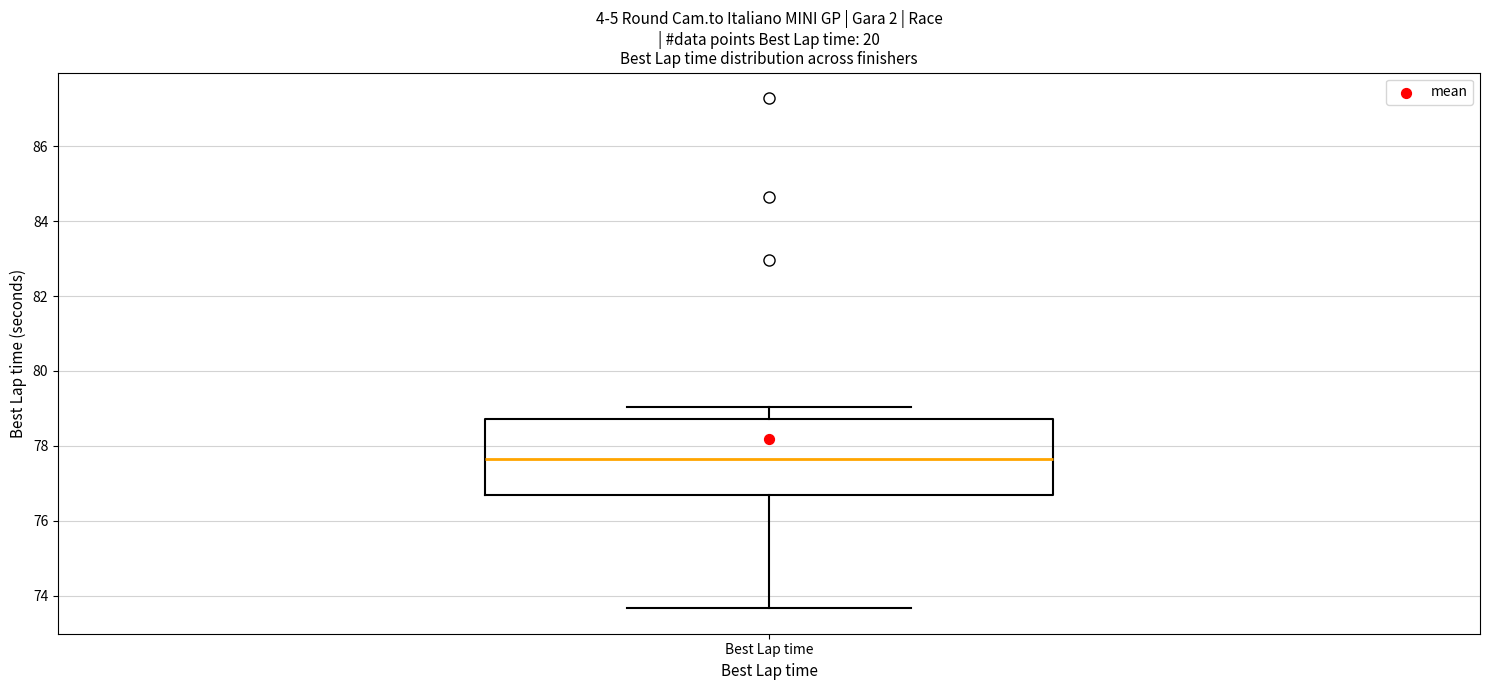

Read this box plot against the y-axis: the position of the median line, the range covered by the box, and the ends of both whiskers. The values are not printed on the chart, so give them approximately, as read against the axis.

median 77.6, box 76.6 to 78.8, whiskers 73.6 to 79.0